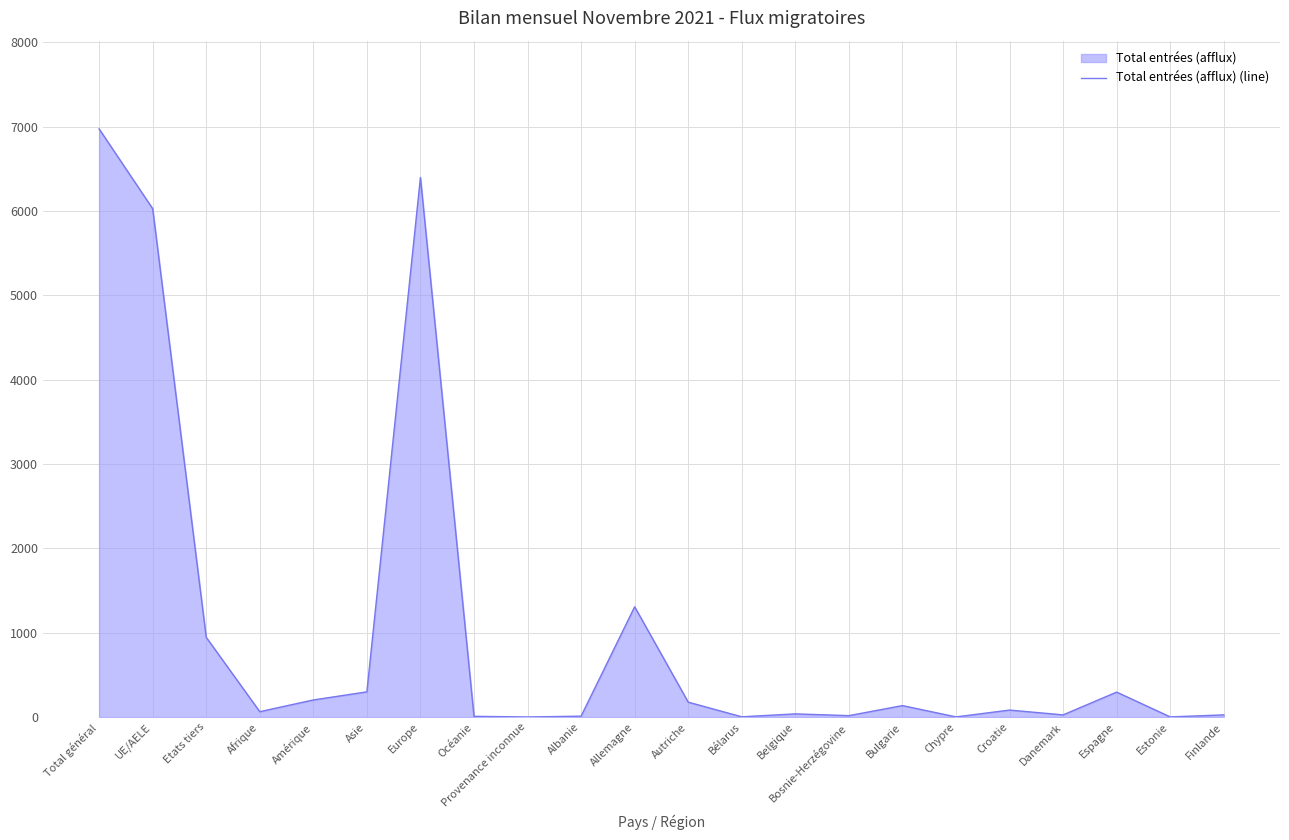

Reading left to right, transcribe all the data shown in this chart.

Total général=6975	UE/AELE=6029	Etats tiers=946	Afrique=64	Amérique=203	Asie=299	Europe=6399	Océanie=9	Provenance inconnue=1	Albanie=11	Allemagne=1308	Autriche=177	Bélarus=3	Belgique=38	Bosnie-Herzégovine=17	Bulgarie=136	Chypre=2	Croatie=83	Danemark=26	Espagne=296	Estonie=2	Finlande=26